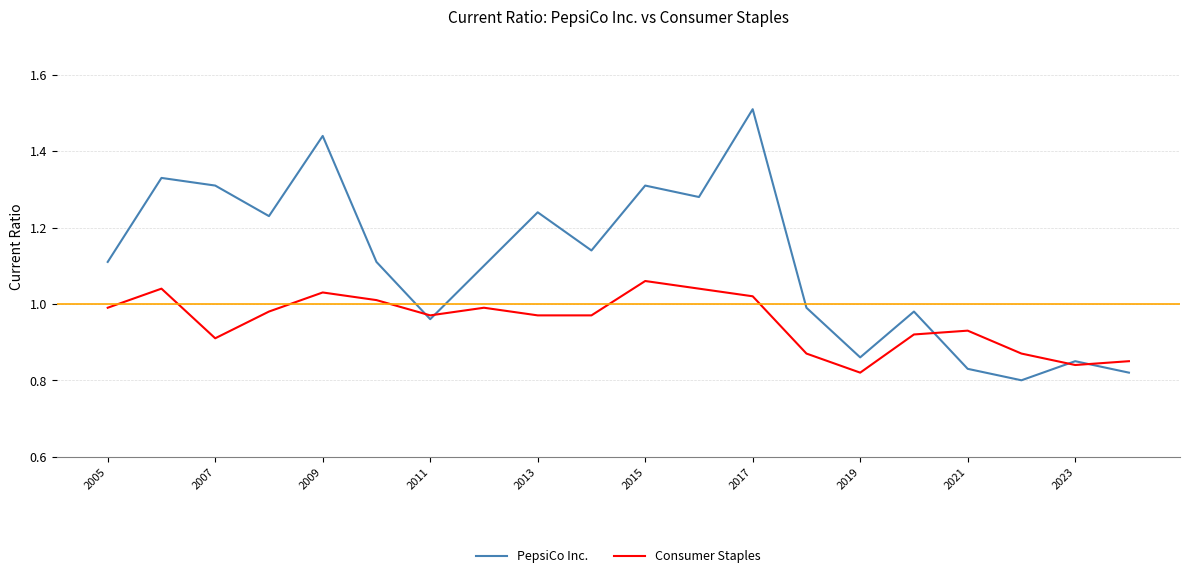

Which series has the largest range (max minus min)?

PepsiCo Inc.